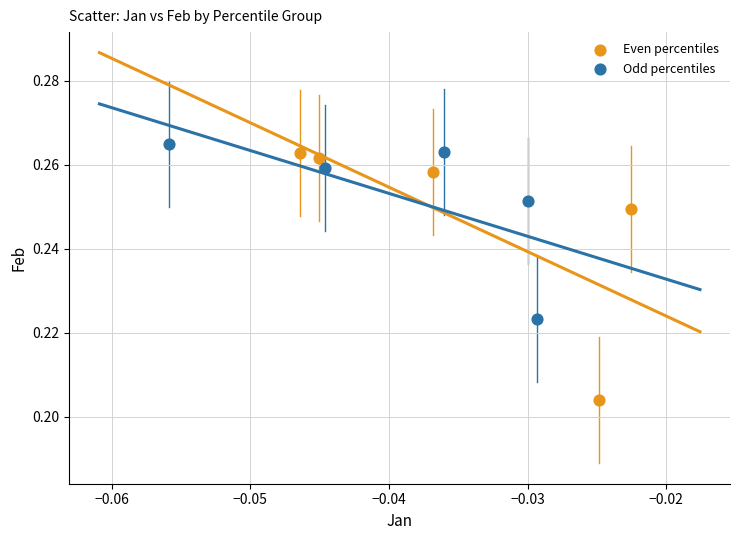

Which series reaches the minimum Y coordinate?

Even percentiles